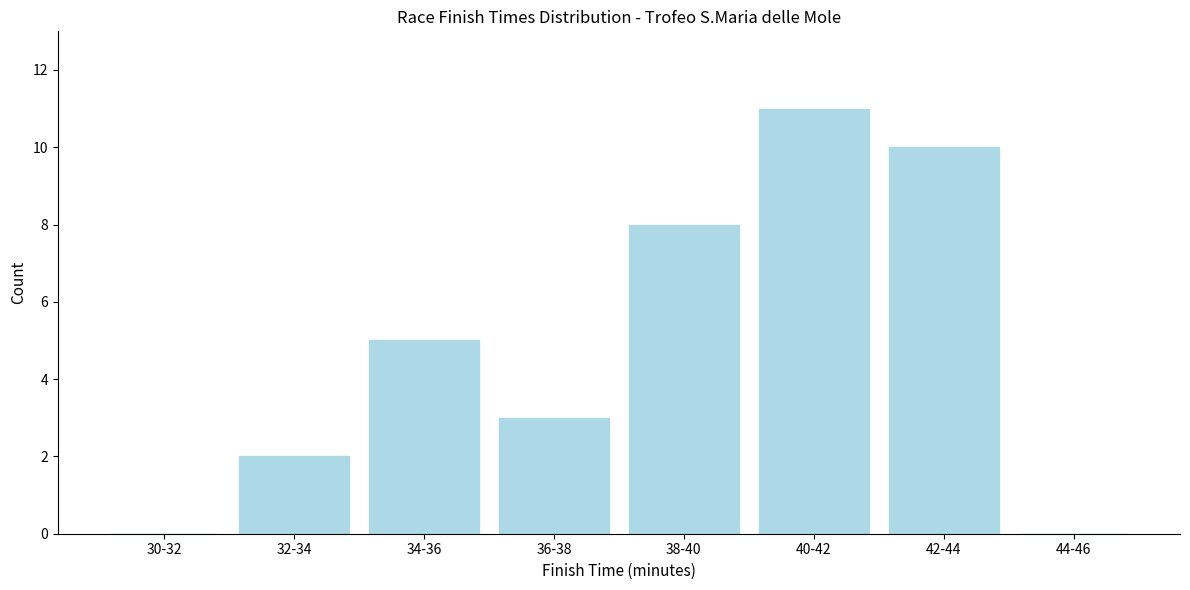

Reading left to right, list all the values displayed in this chart.

30-32=0	32-34=2	34-36=5	36-38=3	38-40=8	40-42=11	42-44=10	44-46=0